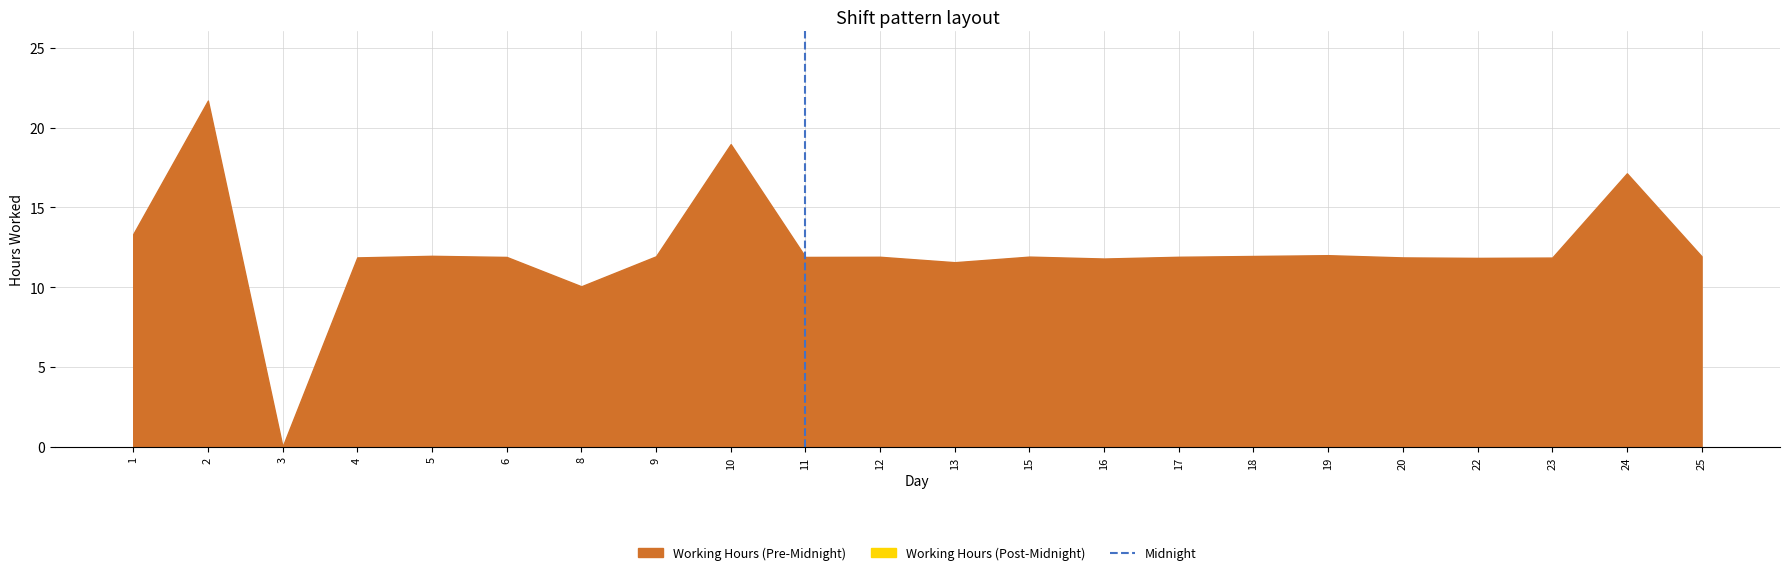

How many lines are shown in the chart?

1